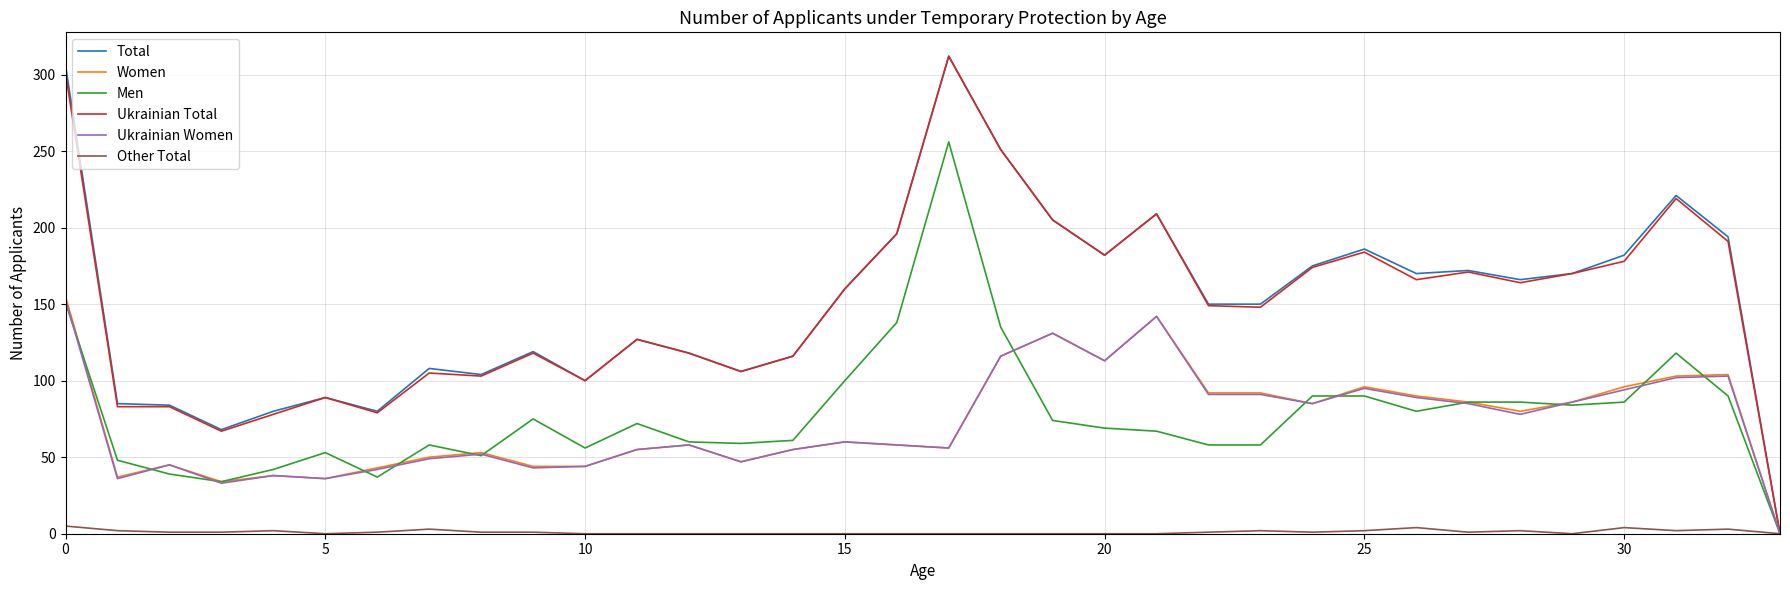

What is the highest value of the Ukrainian Total series?

312